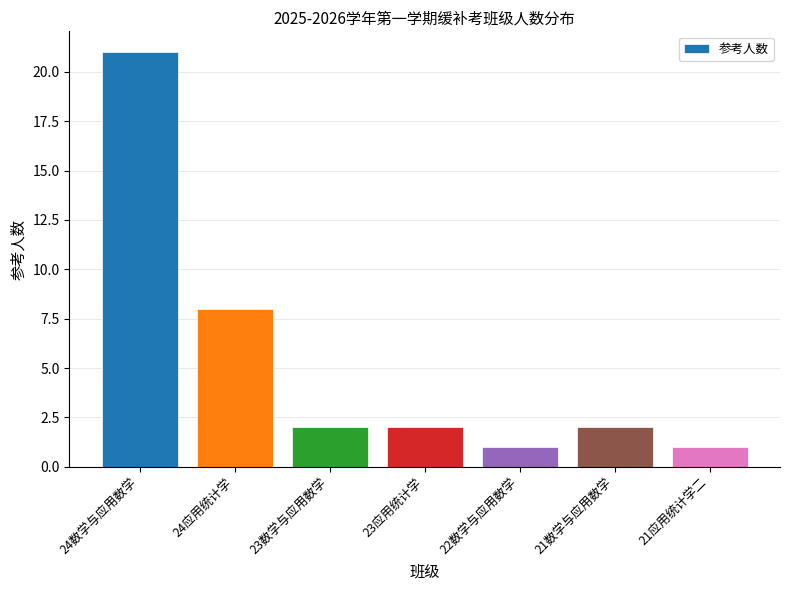

Where is the data nearest to the value 11?

24应用统计学